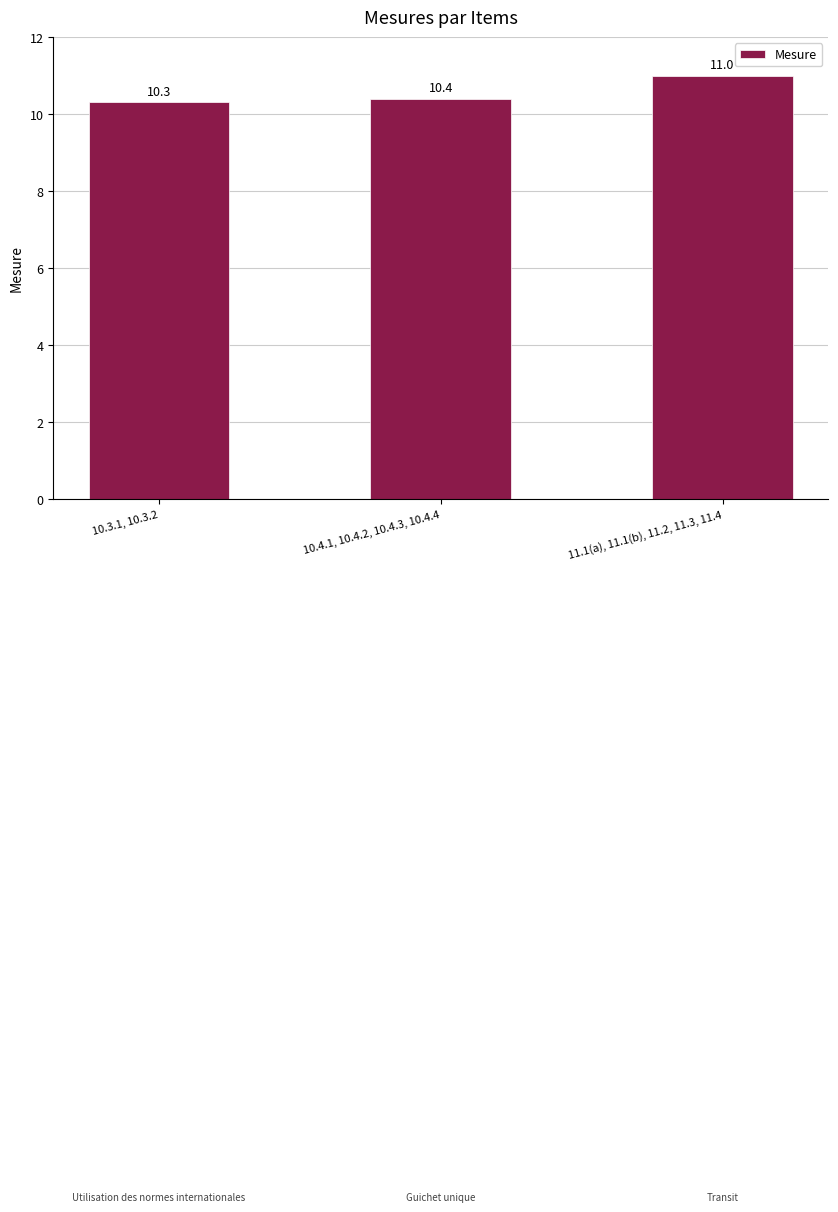

True or false: the data shows 15.3 at 11.1(a), 11.1(b), 11.2, 11.3, 11.4.

False